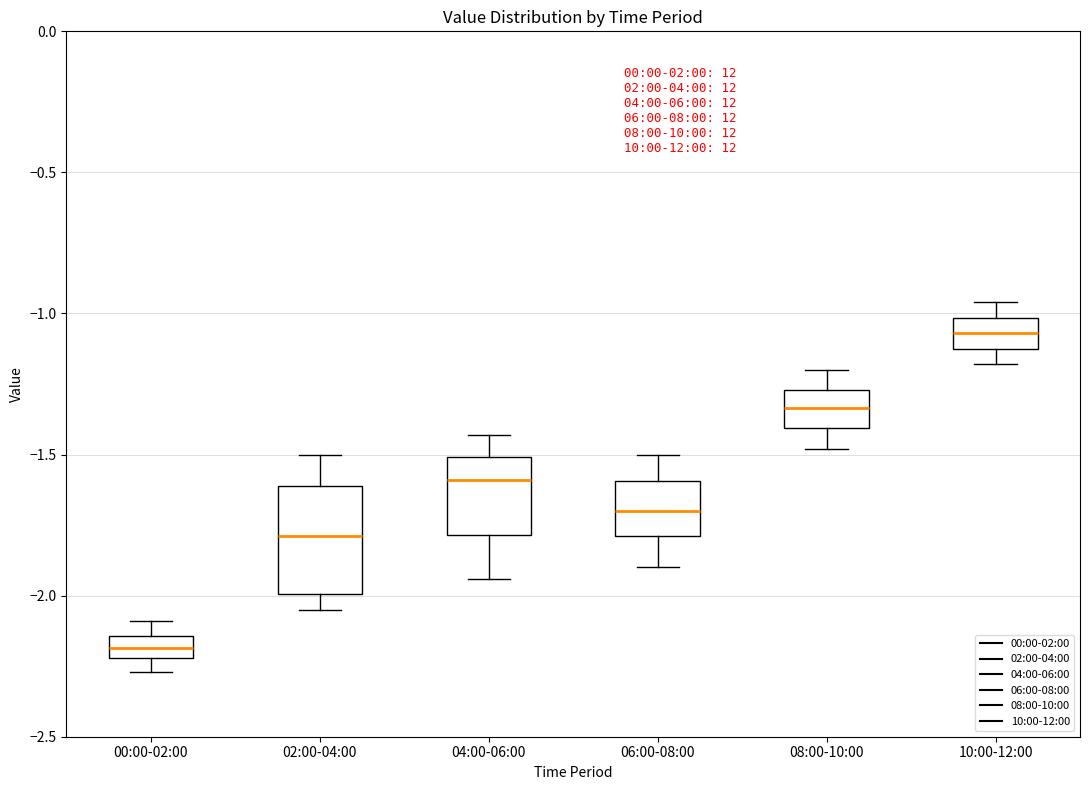

Where is the lower edge of the box for 00:00-02:00 on the y-axis? The values are not printed on the chart, so give them approximately, as read against the axis.

-2.20